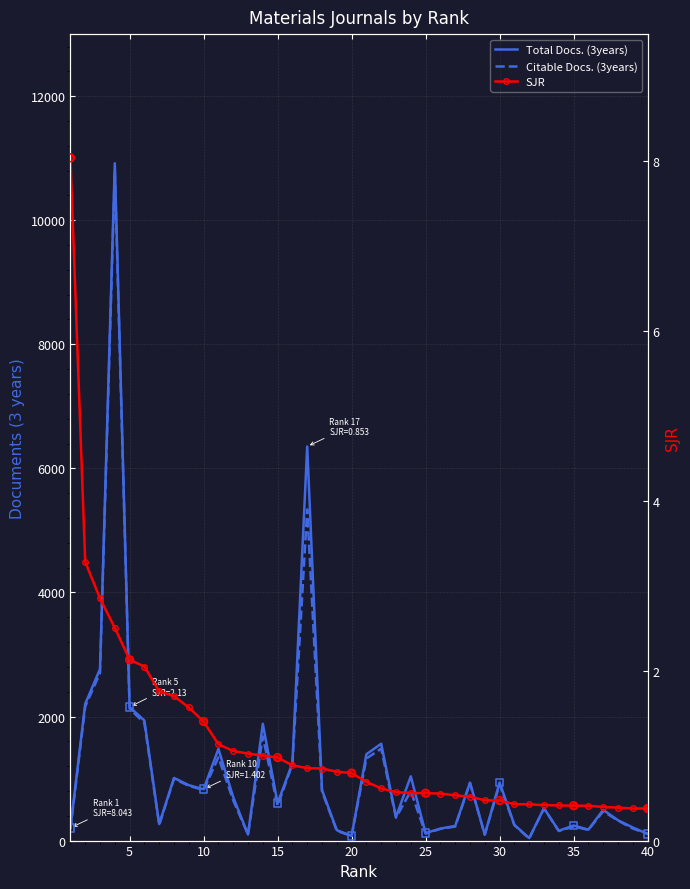

What are all the series names shown in the legend?

Total Docs. (3years), Citable Docs. (3years), SJR